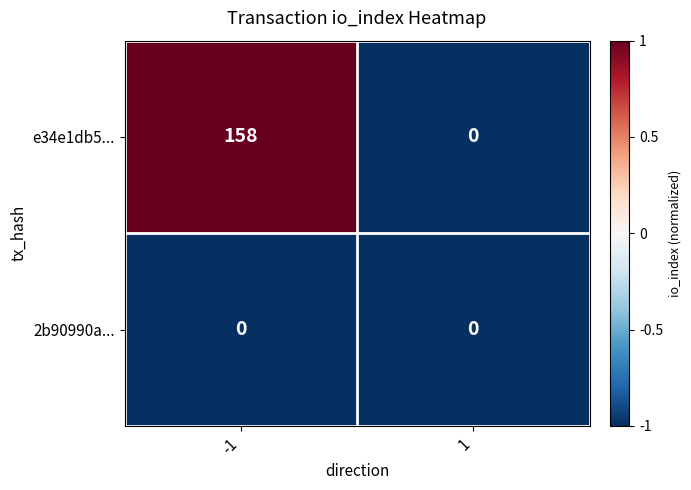

Which series changed the most between -1 and 1?

e34e1db5...